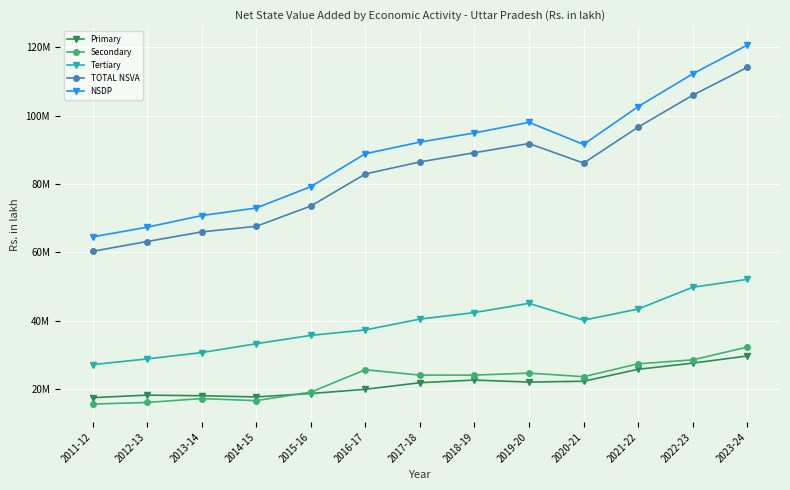

At how many categories does at least one series exceed 21942443?

13